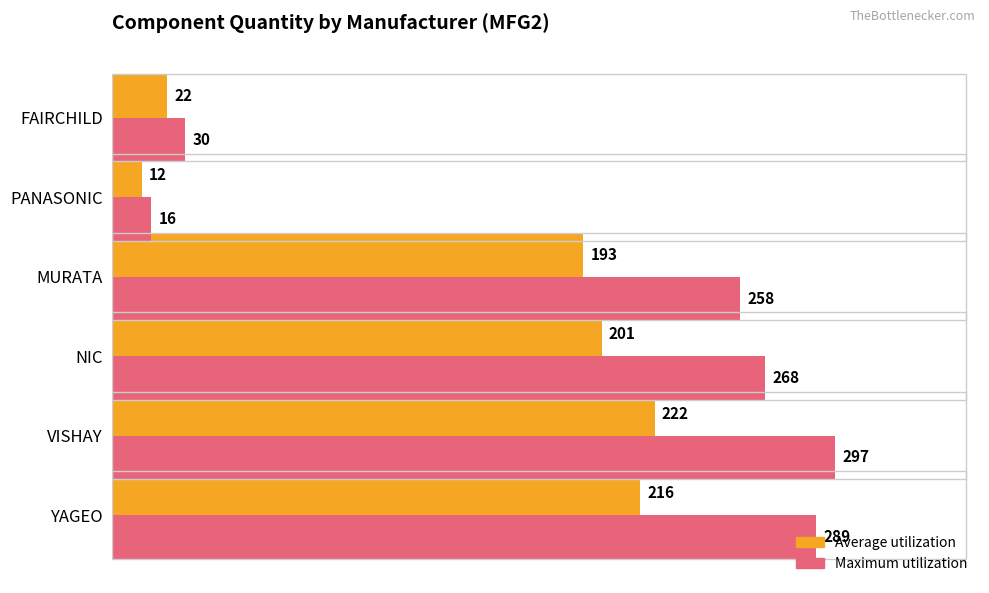

Which series has the largest total across all categories?

Maximum utilization